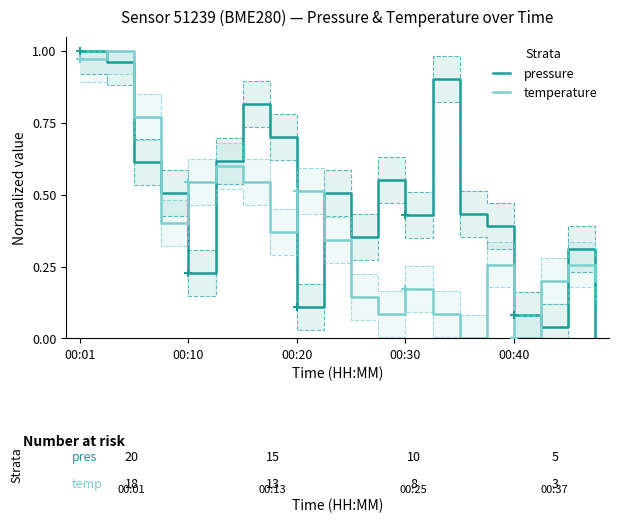

Does the chart have visible grid lines?

No